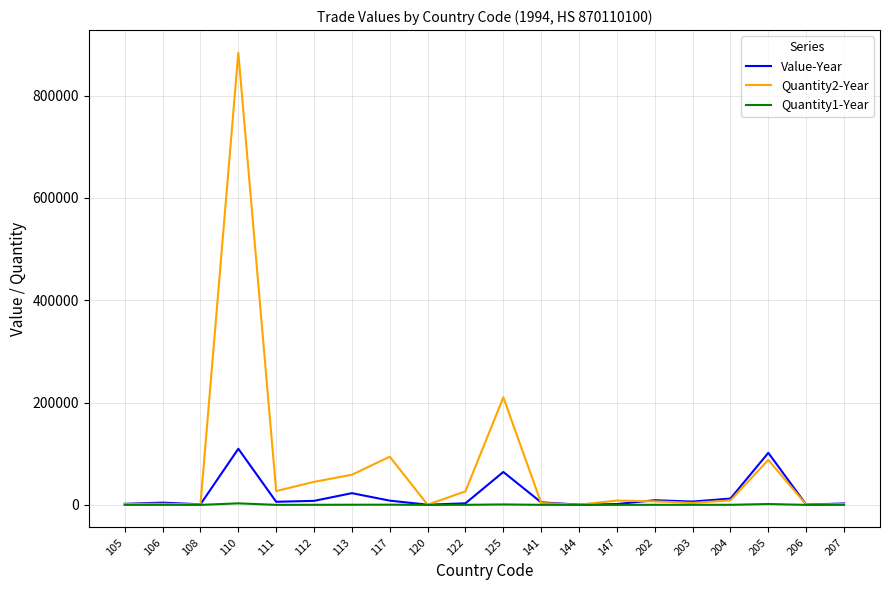

List the series in order of their peak value, highest first.

Quantity2-Year, Value-Year, Quantity1-Year